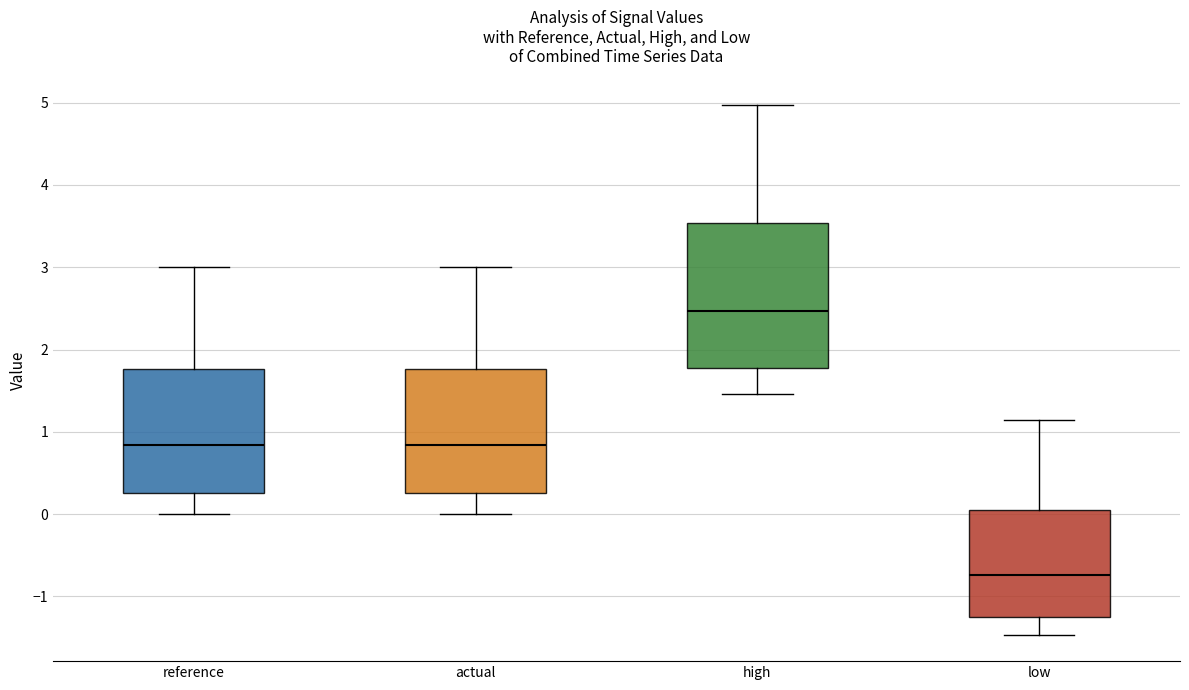

Reading left to right, transcribe this box plot: for each box, give where its median line is, the range the box spans, and where its two whiskers end, as read against the y-axis. The values are not printed on the chart, so give them approximately, as read against the axis.

reference: median 0.8, box 0.3 to 1.8, whiskers 0.0 to 3.0
actual: median 0.8, box 0.3 to 1.8, whiskers 0.0 to 3.0
high: median 2.5, box 1.8 to 3.5, whiskers 1.5 to 5.0
low: median -0.7, box -1.2 to 0.1, whiskers -1.5 to 1.1